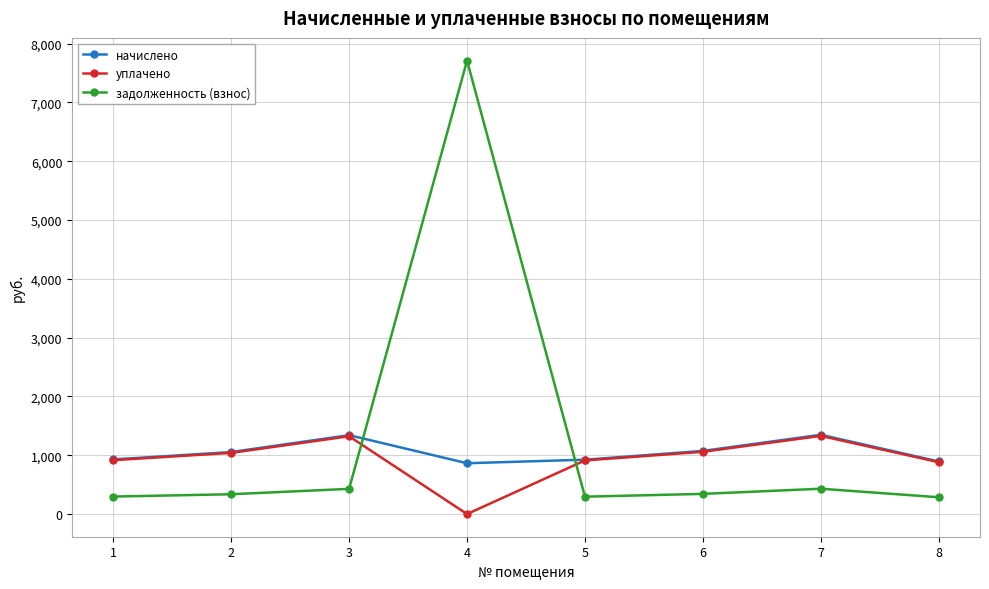

In задолженность (взнос), how many points are higher than both neighbors (excluding endpoints)?

2